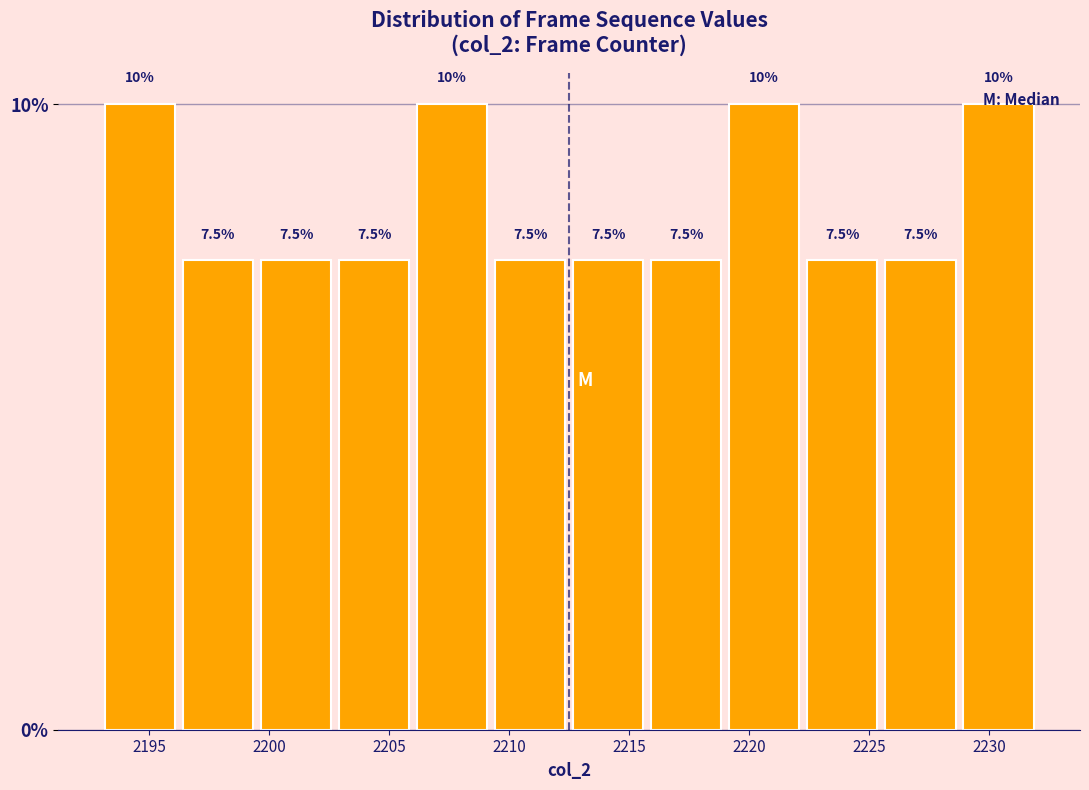

How tall is the bar that spans 2209.25 to 2212.50 on the x-axis? The bar edges are not printed on the chart, so give them approximately, as read against the axis.

7.5